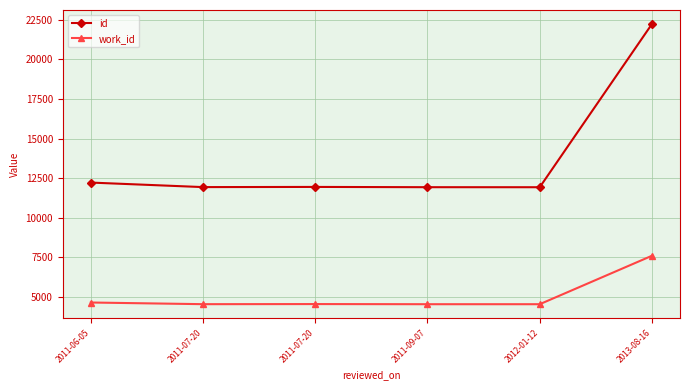

Is this an area chart (filled region under the line)?

No